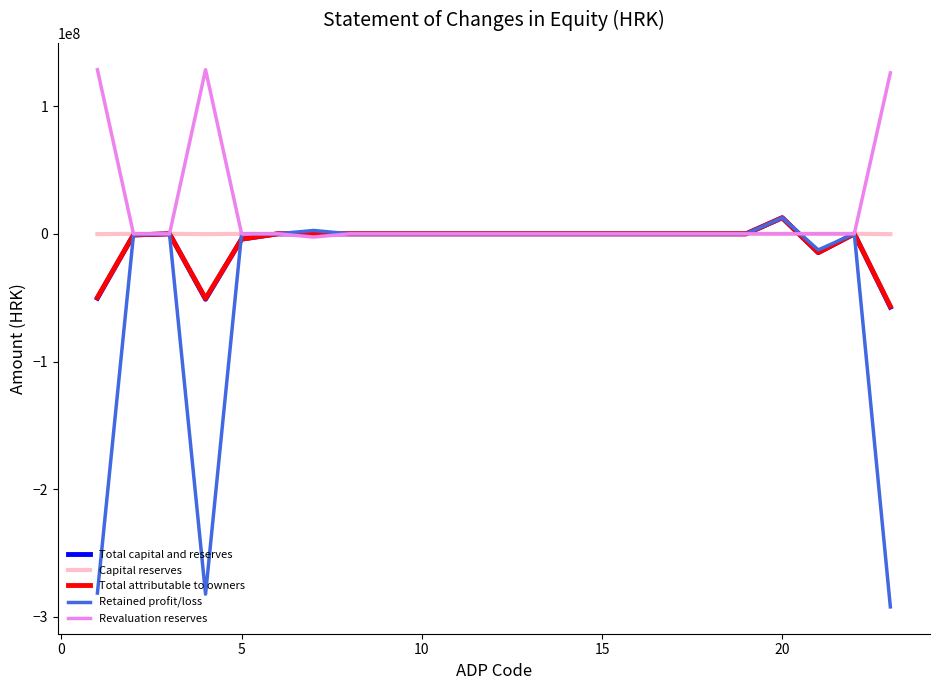

What is the difference between the maximum and second lowest values in the Total attributable to owners series?

63216145